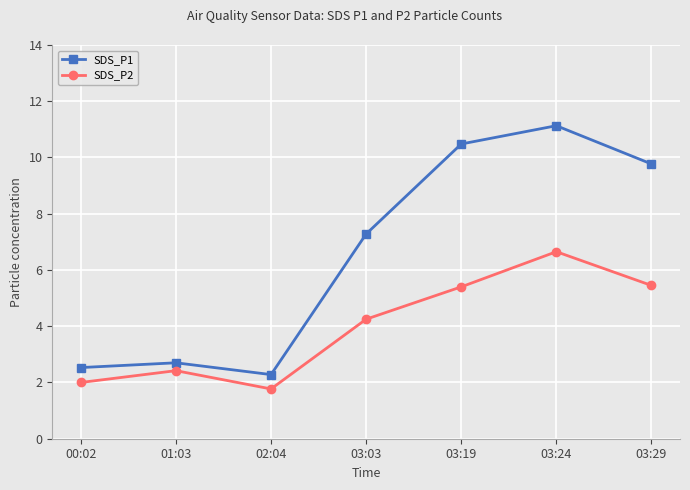

Rank the categories by SDS_P1 value from lowest to highest.

02:04, 00:02, 01:03, 03:03, 03:29, 03:19, 03:24